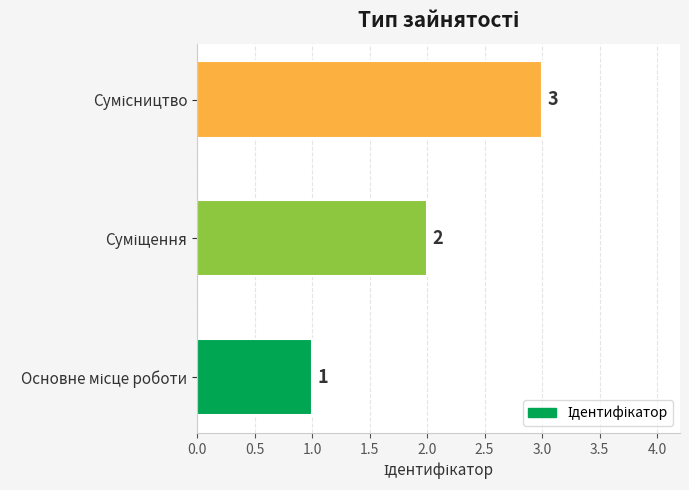

How many values are between 1 and 3?

3